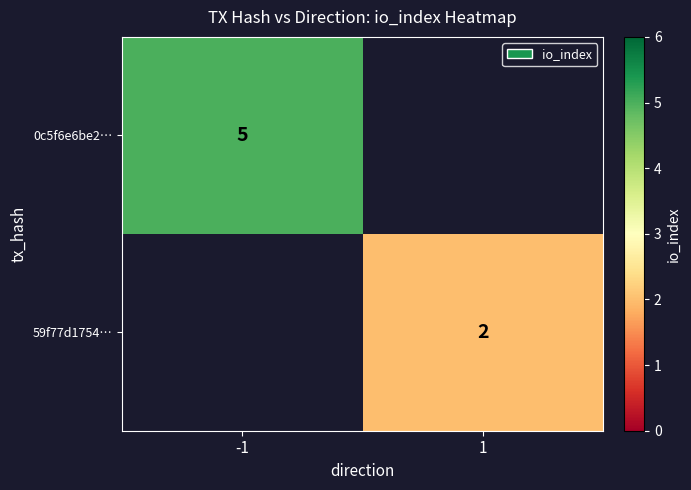

Is it true that 59f77d1754… equals 2 at 1?

True